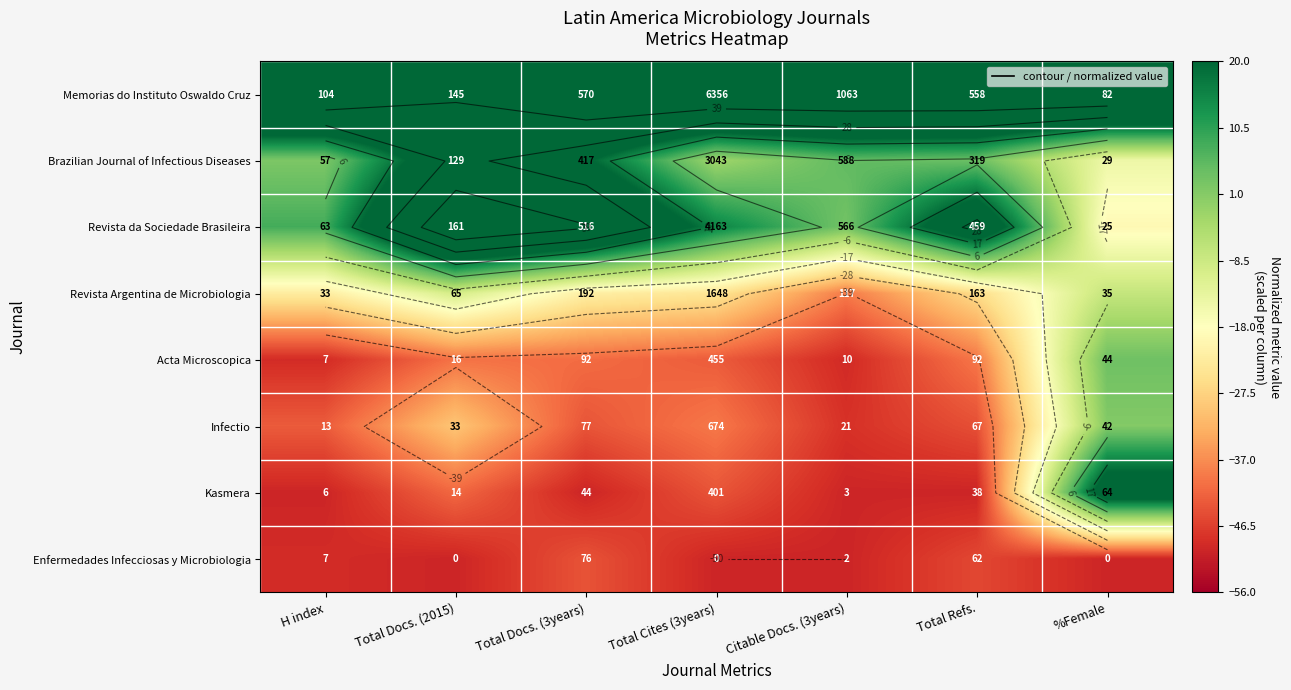

Rank the series at H index from highest to lowest value.

Memorias do Instituto Oswaldo Cruz, Revista da Sociedade Brasileira, Brazilian Journal of Infectious Diseases, Revista Argentina de Microbiologia, Infectio, Acta Microscopica, Enfermedades Infecciosas y Microbiologia, Kasmera